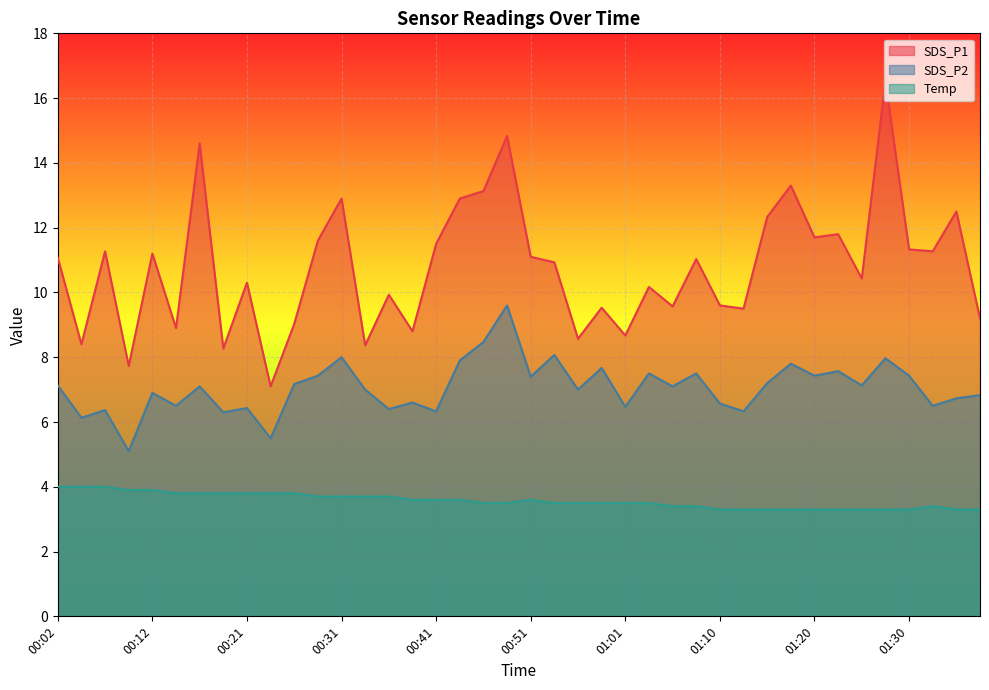

Rank the series at 01:10 from lowest to highest value.

Temp, SDS_P2, SDS_P1